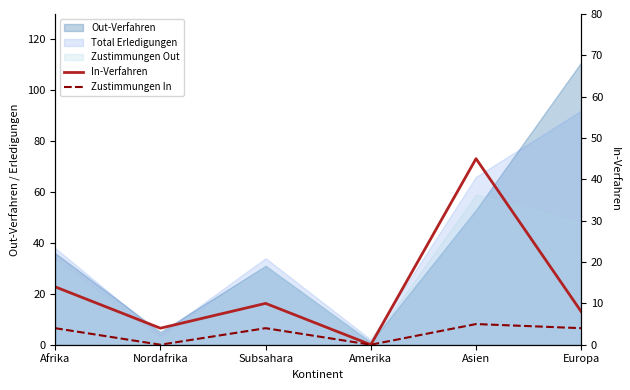

What is the average value of the Zustimmungen In series?

3